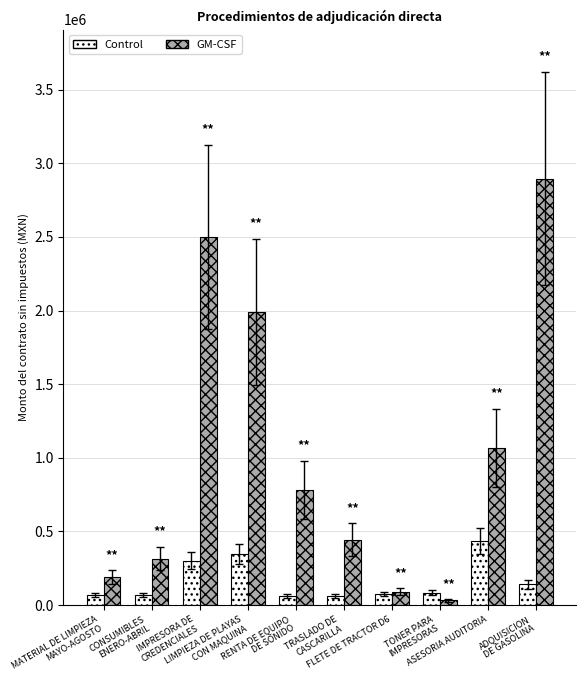

Count the number of data series in this chart.

2